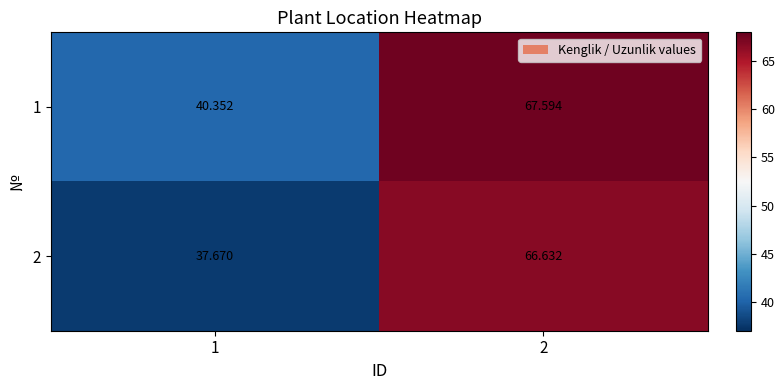

Is the value of 1 at 1 greater than the value of 2 at 2?

No